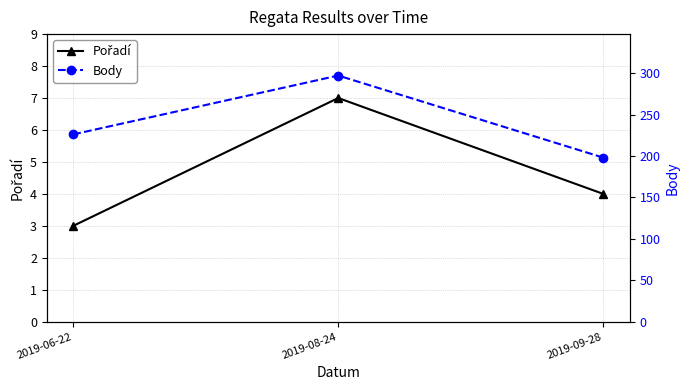

Where does the Body series first go above 226?

2019-08-24